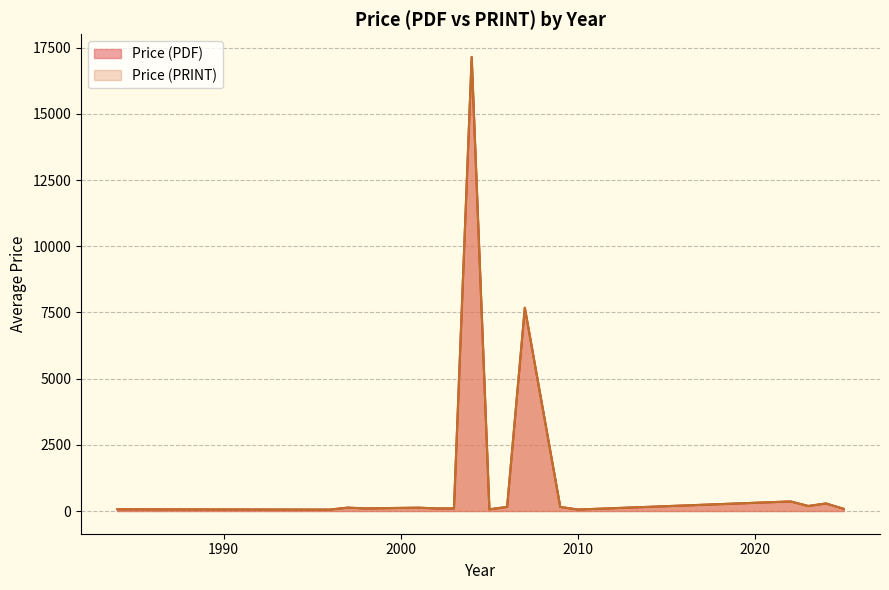

At how many categories does at least one series exceed 15895?

1